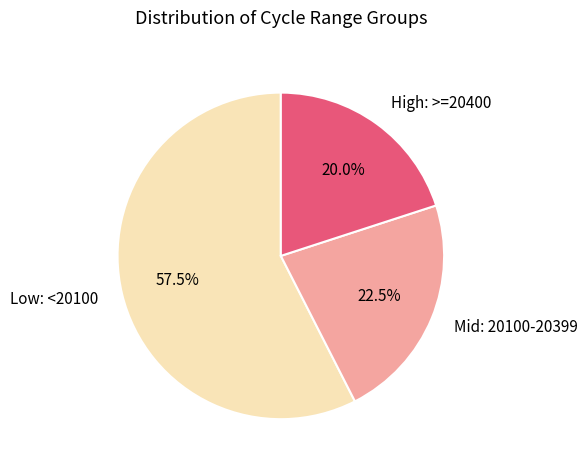

Which slice is the largest?

Low: <20100